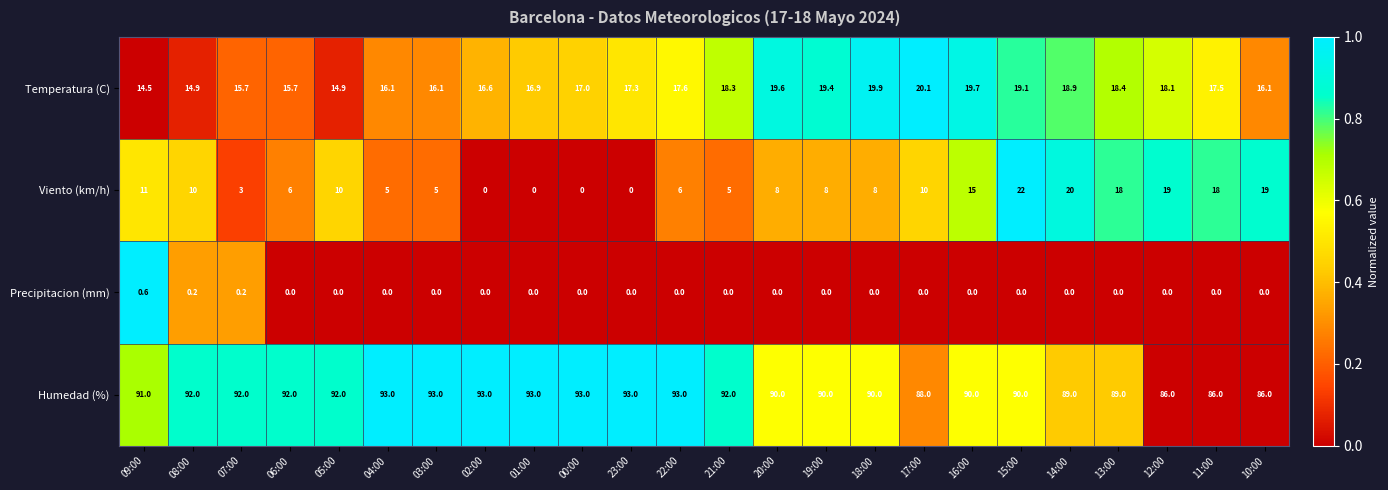

Between 08:00 and 22:00, which series saw the biggest shift?

Viento (km/h)